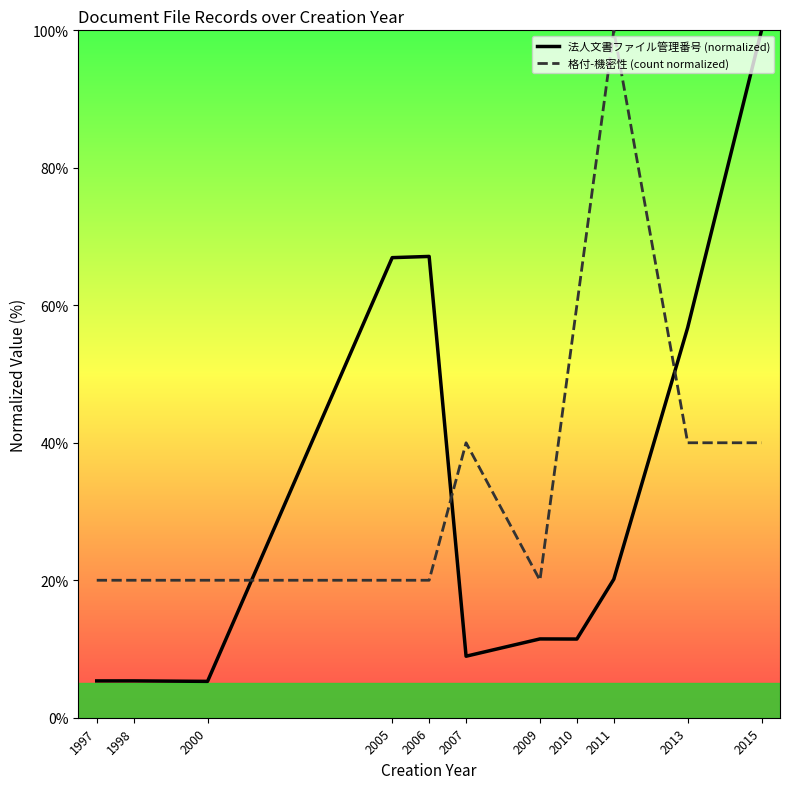

What are all the series names shown in the legend?

法人文書ファイル管理番号 (normalized), 格付-機密性 (count normalized)